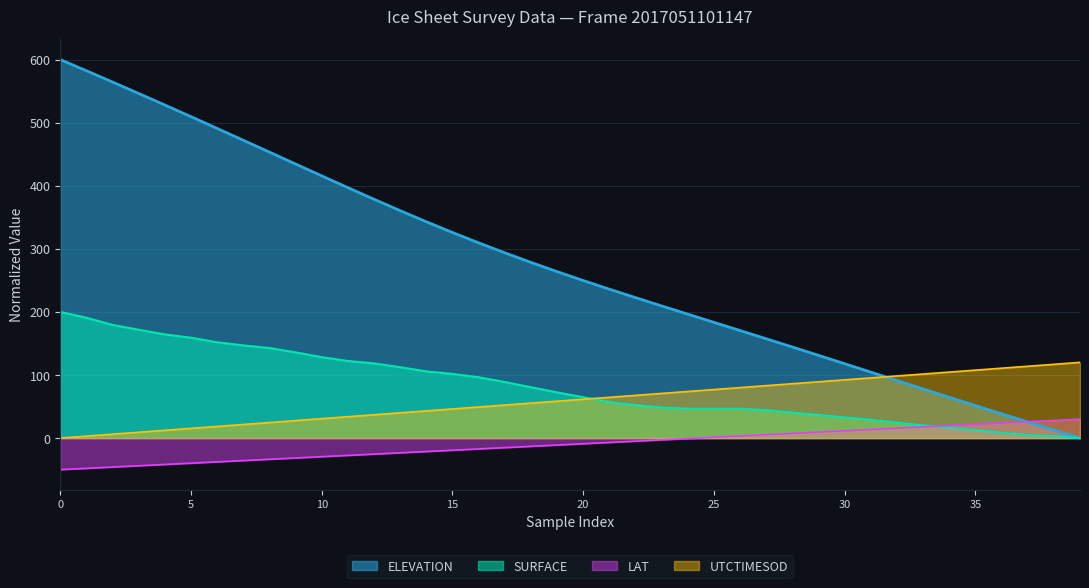

Is the value of SURFACE at 24 greater than the value of UTCTIMESOD at 22?

No